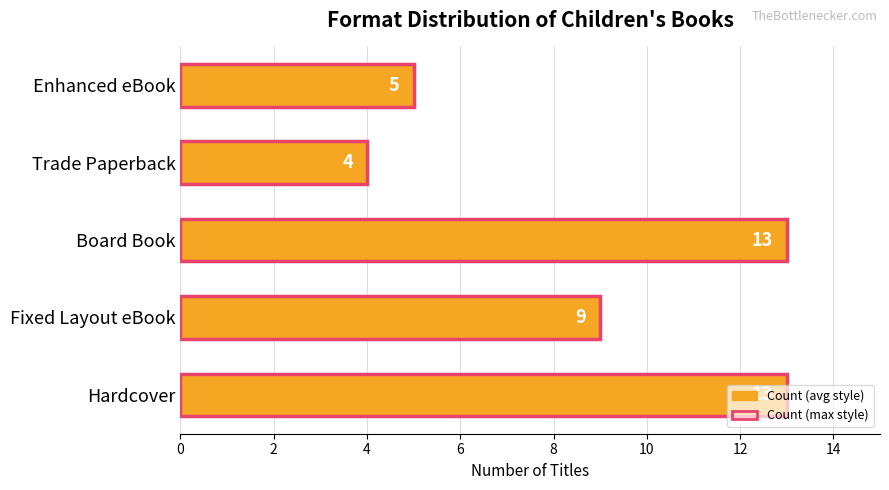

What is the sum of all values?

44